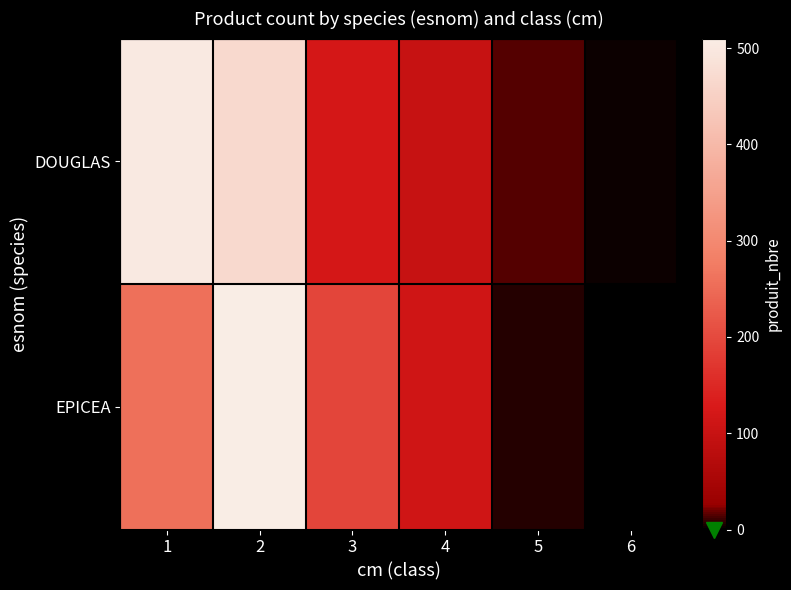

At 1, list the series in order from largest to smallest.

DOUGLAS, EPICEA